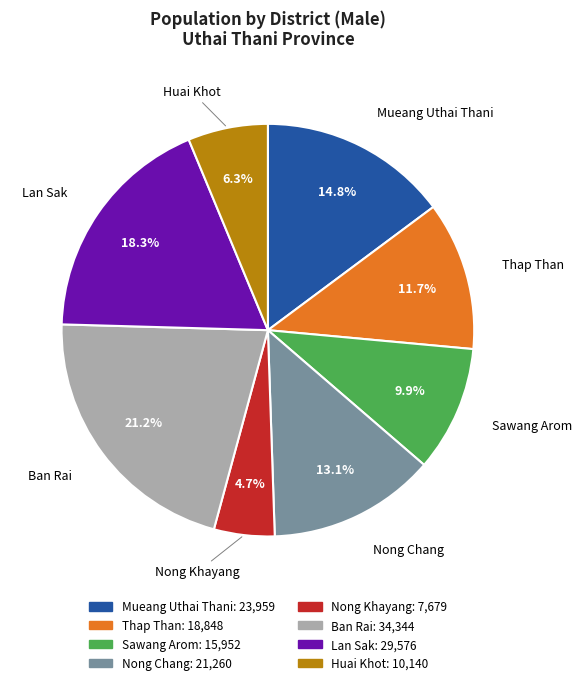

To the nearest percent, what portion does Huai Khot represent?

6%